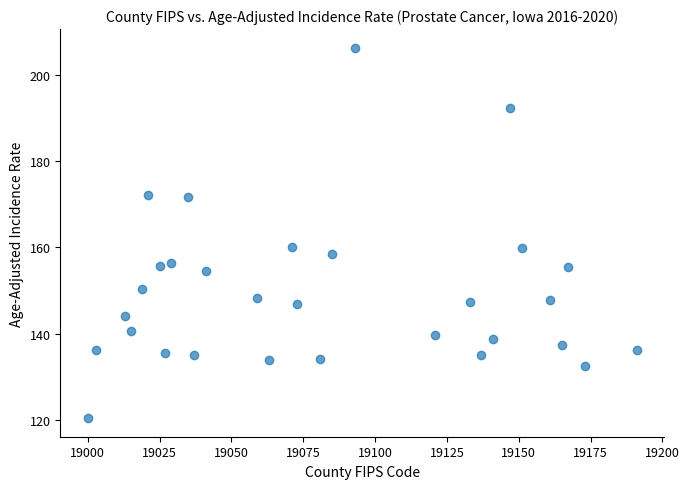

What is the range of X values (max minus min)?

191.0